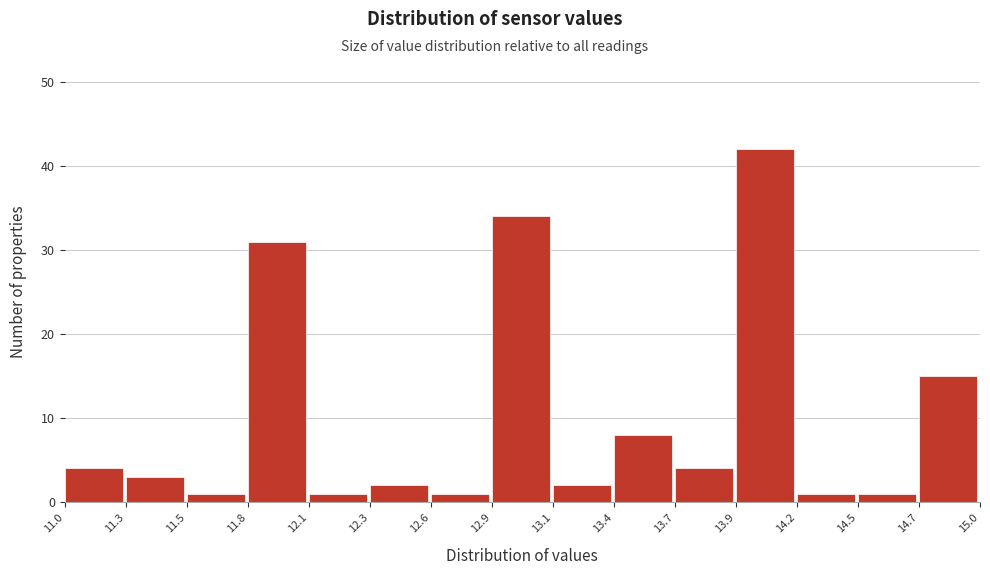

Reading left to right, list every bar in this chart as the range it spans on the x-axis followed by its height. The values are not printed on the chart, so give them approximately, as read against the axis.

11.0 to 11.3: 4
11.3 to 11.5: 3
11.5 to 11.8: 1
11.8 to 12.1: 31
12.1 to 12.3: 1
12.3 to 12.6: 2
12.6 to 12.9: 1
12.9 to 13.1: 34
13.1 to 13.4: 2
13.4 to 13.7: 8
13.7 to 13.9: 4
13.9 to 14.2: 42
14.2 to 14.5: 1
14.5 to 14.7: 1
14.7 to 15.0: 15